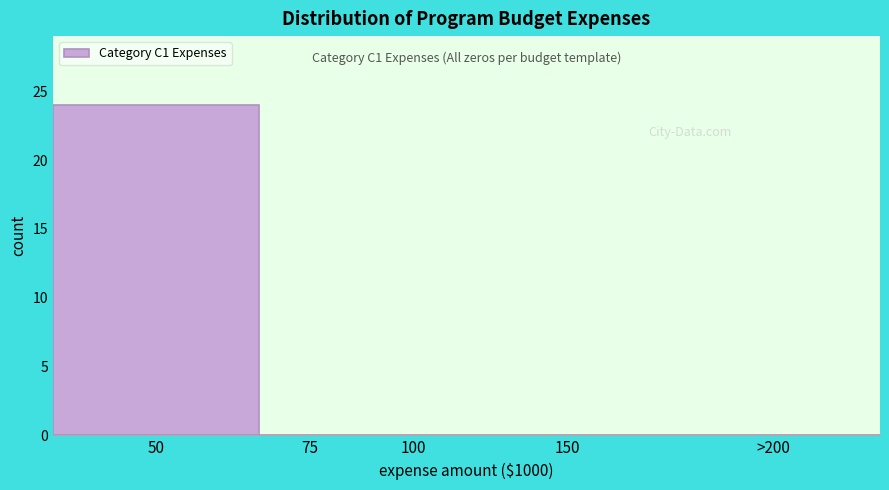

Reading left to right, list all the values displayed in this chart.

50=24	75=0	100=0	150=0	>200=0